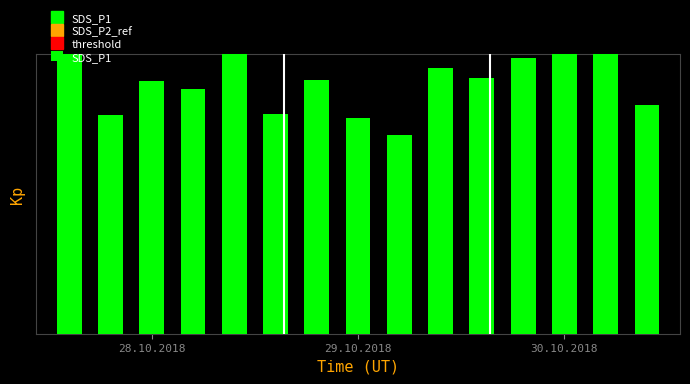

What is the sum of all values?

123.8